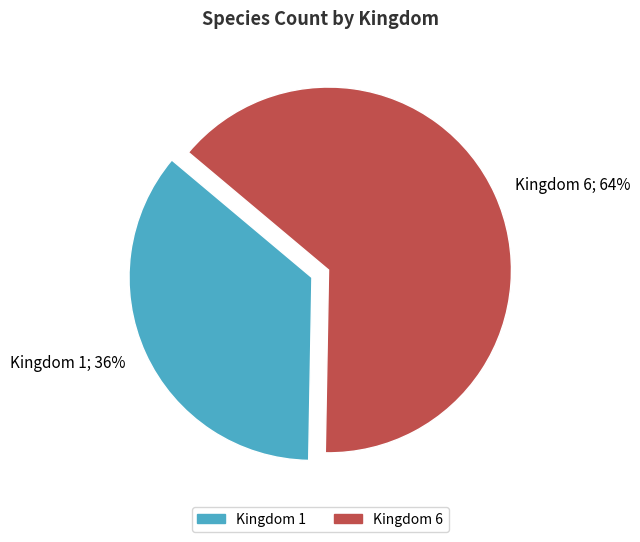

Count the number of slices in the pie.

2